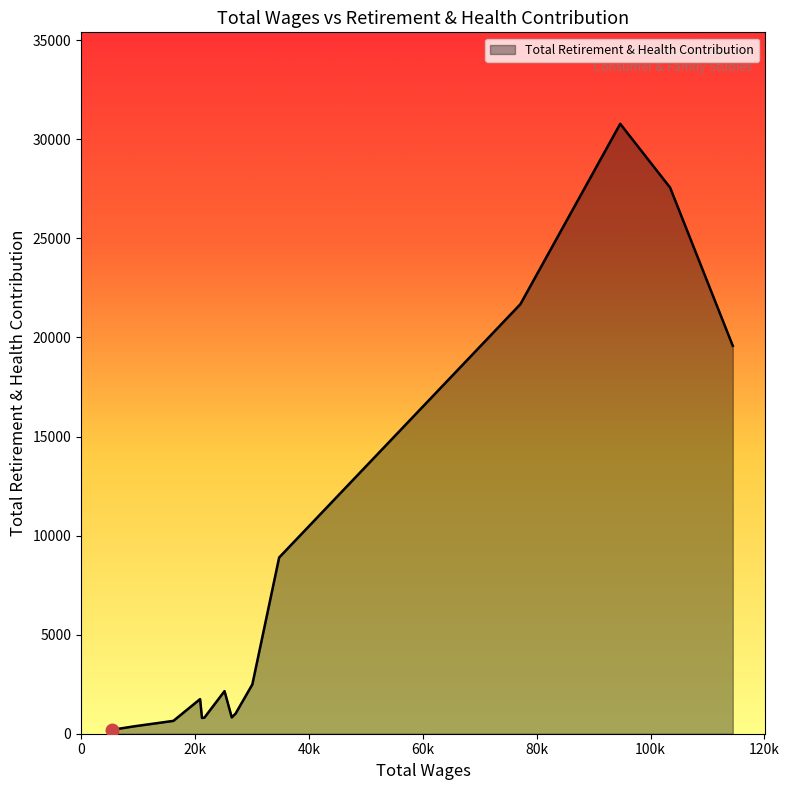

How many series are shown in this chart?

1